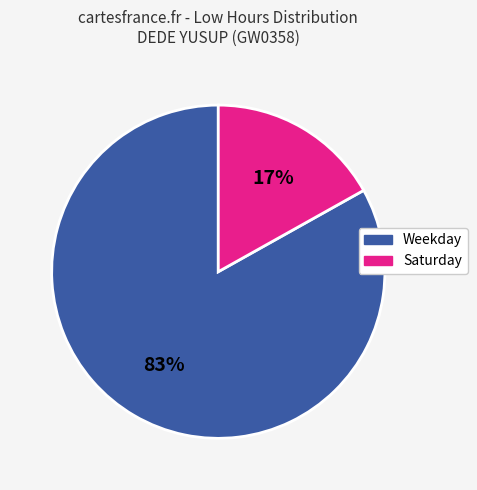

Is there a majority slice in this chart?

Yes